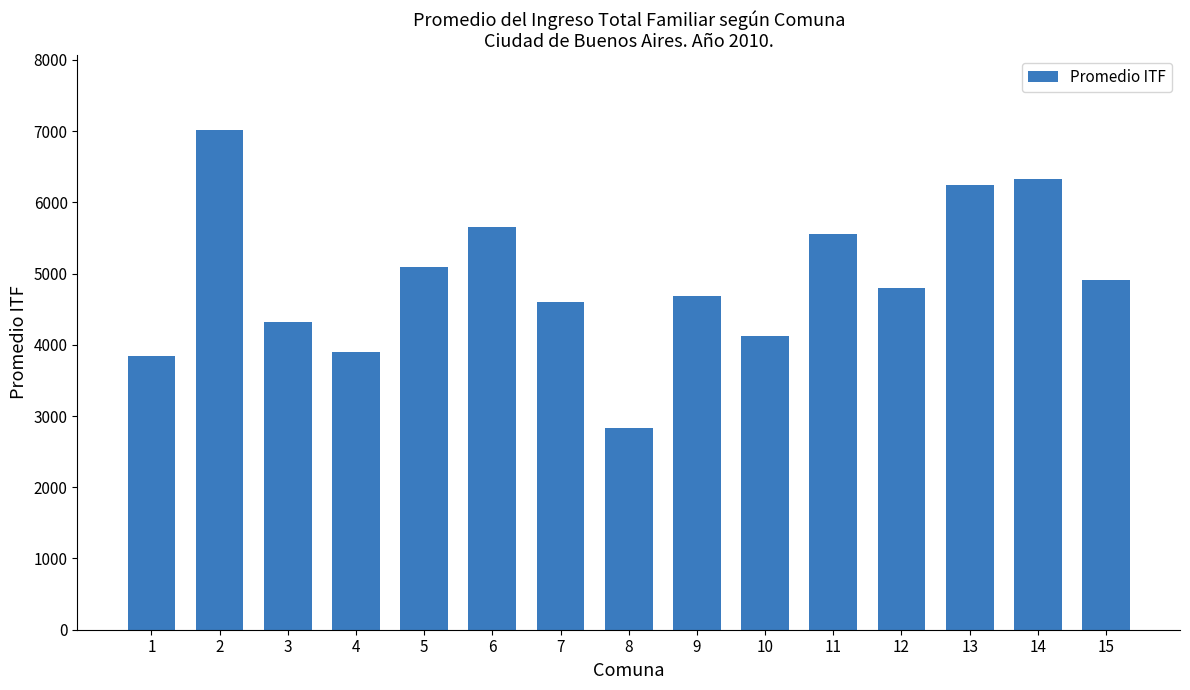

Where does the data first go above 4792?

2